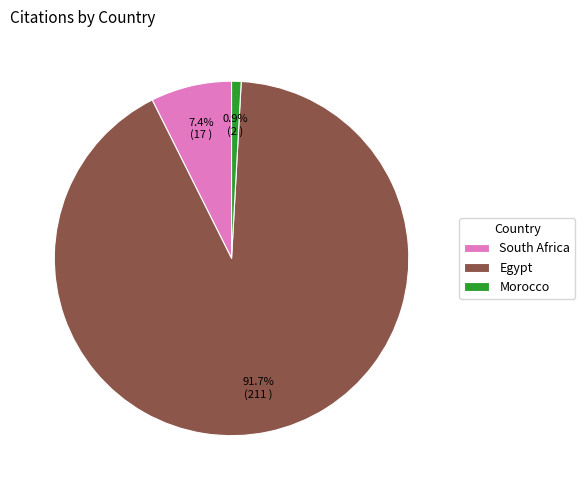

Combined, what portion of the pie is Morocco and Egypt?

92.6%